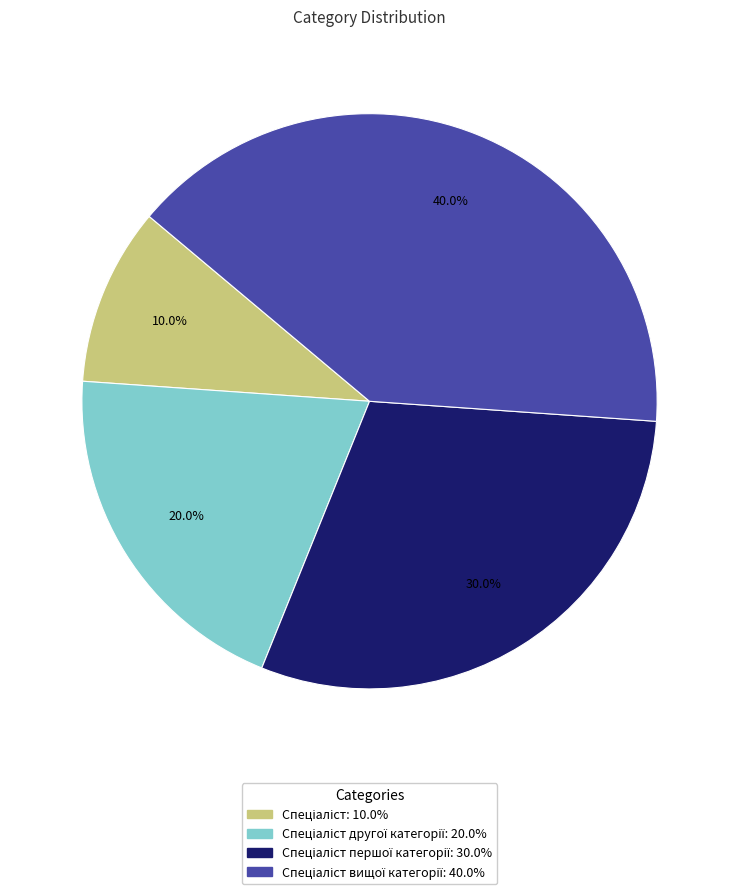

Does any single category account for the majority?

No